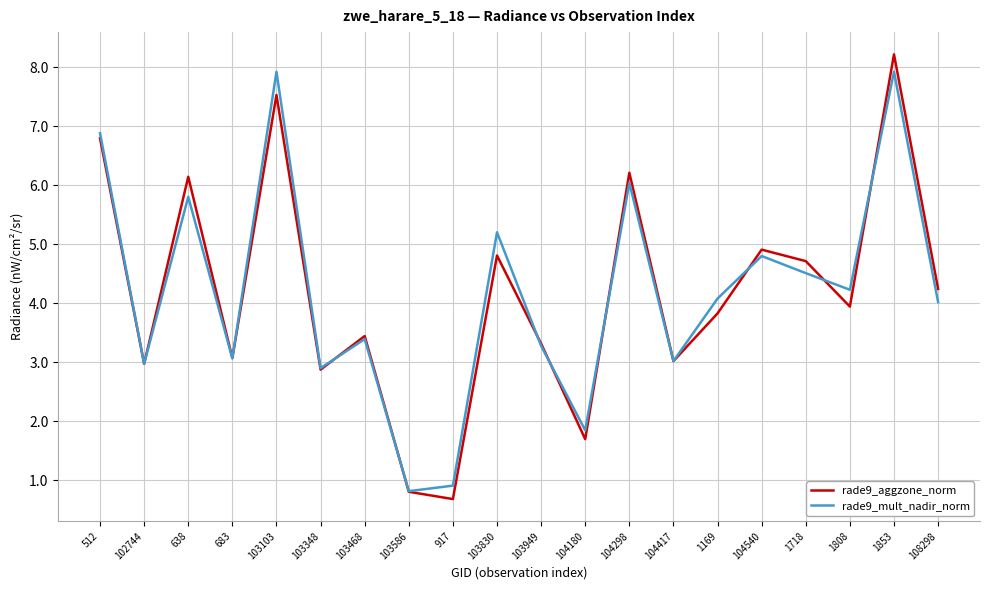

In rade9_aggzone_norm, how many points are lower than both neighbors (excluding endpoints)?

7